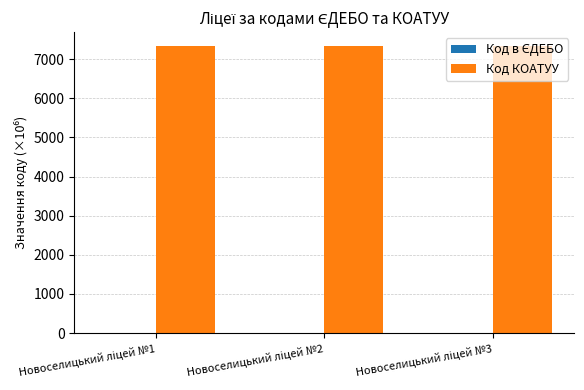

What is the maximum value shown in the chart?

7323.0